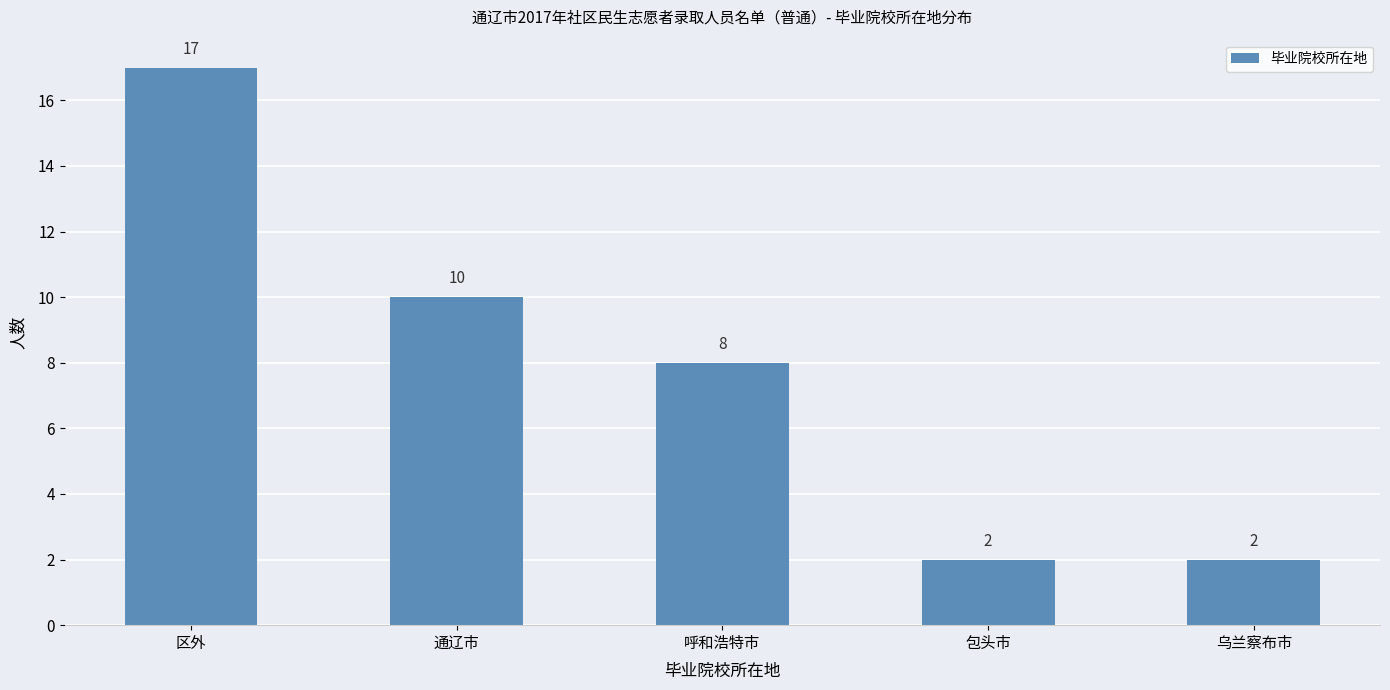

Count the number of categories in the chart.

5